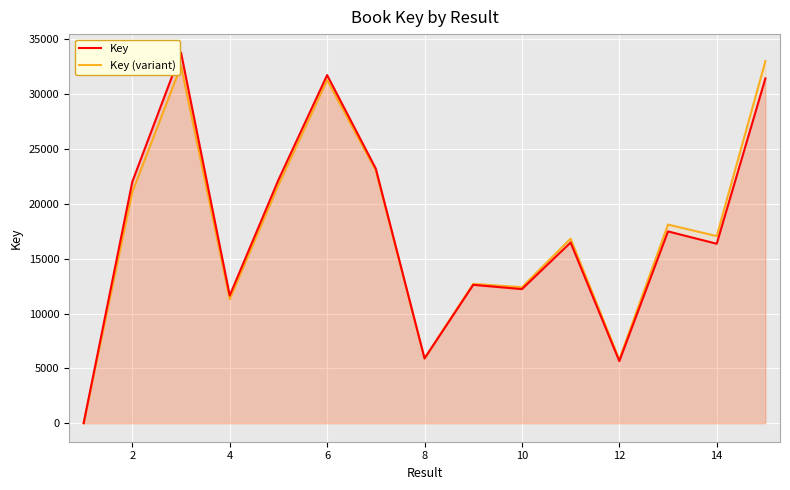

What is the highest value of the Key series?

33786.0